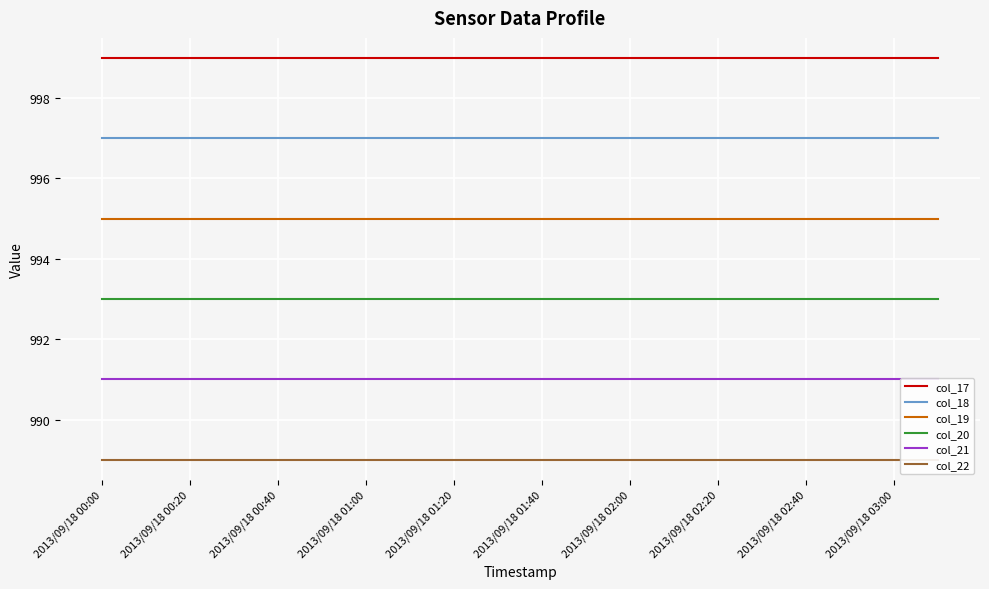

At which label does col_21 reach its peak?

2013/09/18 00:00